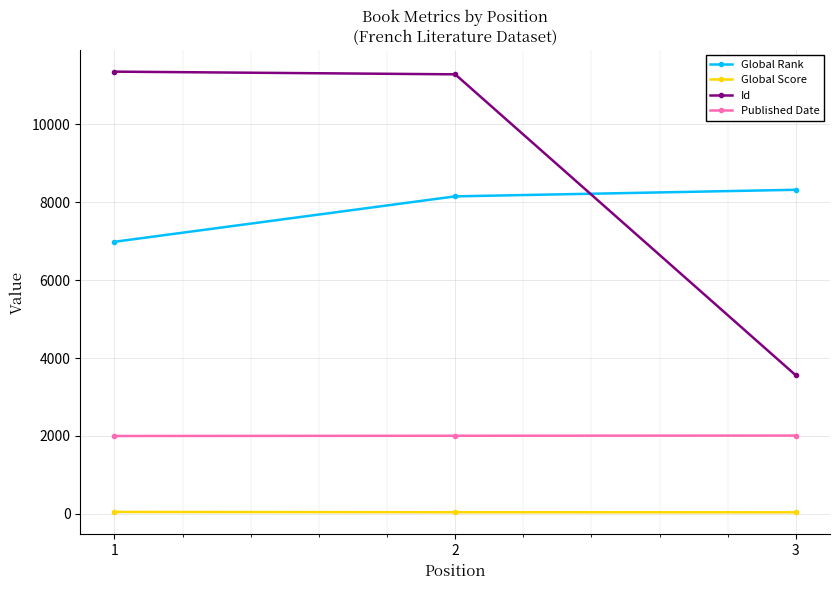

Where is Id nearest to the value 7452?

2